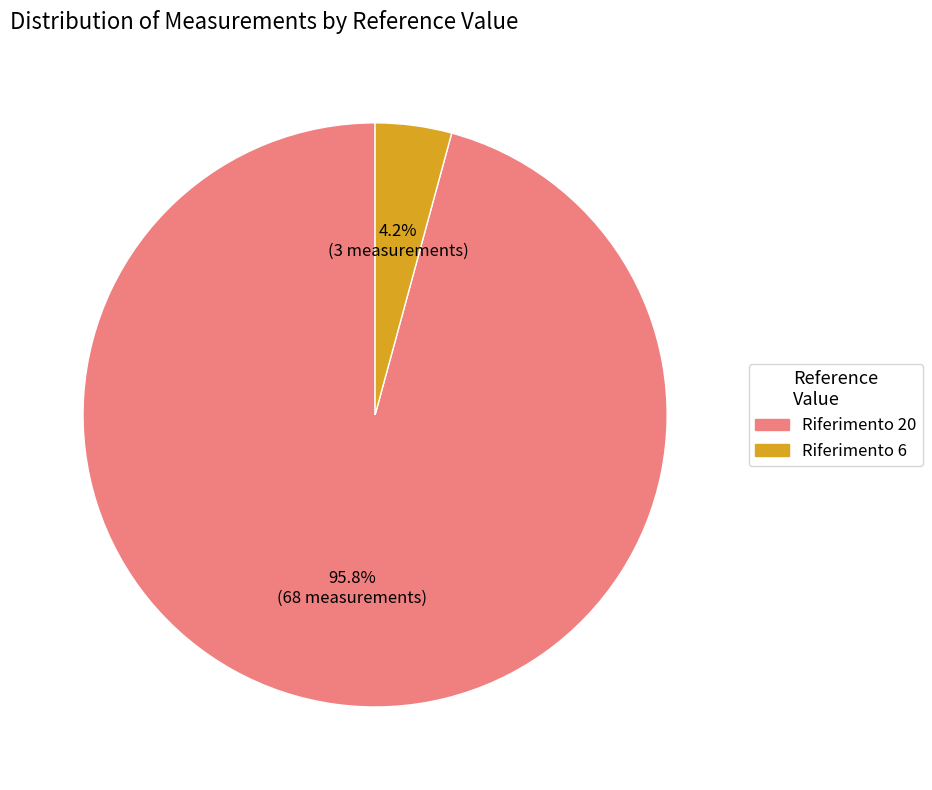

What portion of the pie excludes Riferimento 6?

95.8%